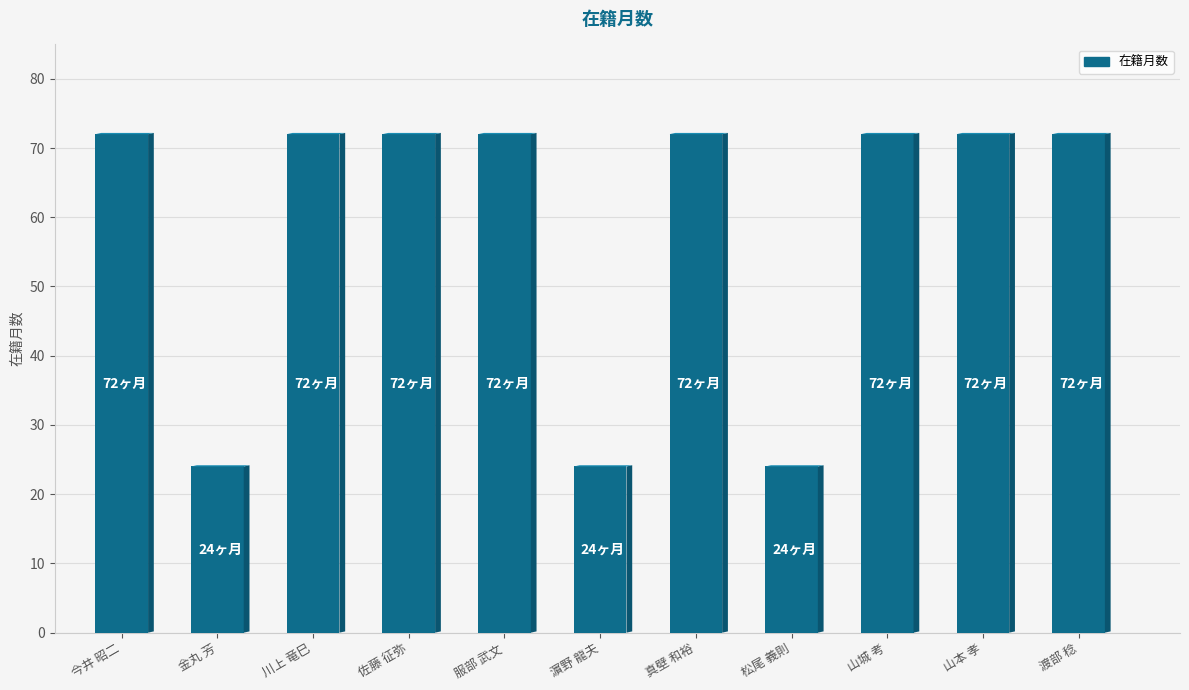

What is the value of the 8th bar from the left?

24